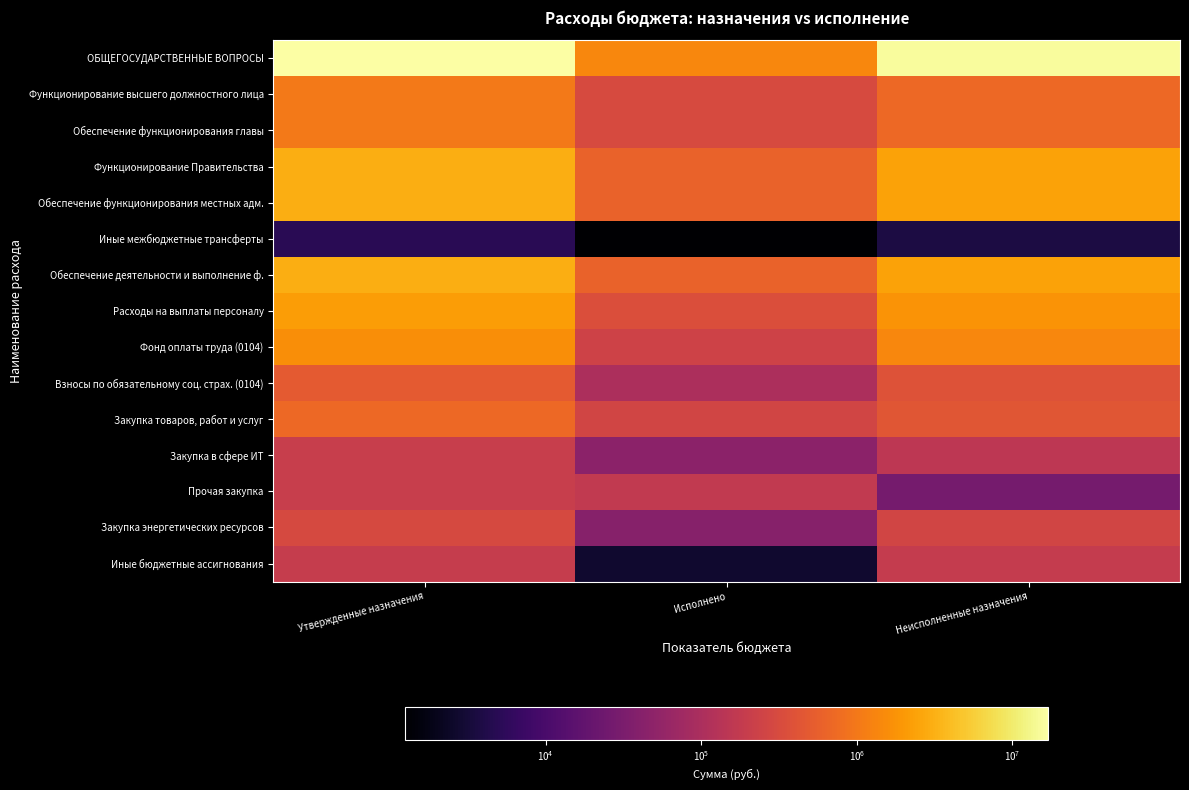

Reading left to right, what are all the values shown in this chart?

ОБЩЕГОСУДАРСТВЕННЫЕ ВОПРОСЫ: Утвержденные назначения=17037857.0	Исполнено=1387672.4	Неисполненные назначения=15650184.5
Функционирование высшего должностного лица: Утвержденные назначения=1030283.0	Исполнено=310458.6	Неисполненные назначения=719824.4
Обеспечение функционирования главы: Утвержденные назначения=1030283.0	Исполнено=310458.6	Неисполненные назначения=719824.4
Функционирование Правительства: Утвержденные назначения=3025754.0	Исполнено=611162.4	Неисполненные назначения=2414591.6
Обеспечение функционирования местных адм.: Утвержденные назначения=3025754.0	Исполнено=611162.4	Неисполненные назначения=2414591.6
Иные межбюджетные трансферты: Утвержденные назначения=5000.0	Исполнено=1250.0	Неисполненные назначения=3750.0
Обеспечение деятельности и выполнение ф.: Утвержденные назначения=3020754.0	Исполнено=609912.4	Неисполненные назначения=2410841.6
Расходы на выплаты персоналу: Утвержденные назначения=2130754.0	Исполнено=346732.8	Неисполненные назначения=1784021.2
Фонд оплаты труда (0104): Утвержденные назначения=1636524.0	Исполнено=244709.4	Неисполненные назначения=1391814.6
Взносы по обязательному соц. страх. (0104): Утвержденные назначения=494230.0	Исполнено=102023.4	Неисполненные назначения=392206.6
Закупка товаров, работ и услуг: Утвержденные назначения=700000.0	Исполнено=260408.0	Неисполненные назначения=439592.0
Закупка в сфере ИТ: Утвержденные назначения=200000.0	Исполнено=47096.6	Неисполненные назначения=152903.4
Прочая закупка: Утвержденные назначения=200000.0	Исполнено=172003.0	Неисполненные назначения=27997.0
Закупка энергетических ресурсов: Утвержденные назначения=300000.0	Исполнено=41308.5	Неисполненные назначения=258691.5
Иные бюджетные ассигнования: Утвержденные назначения=190000.0	Исполнено=2771.6	Неисполненные назначения=187228.4